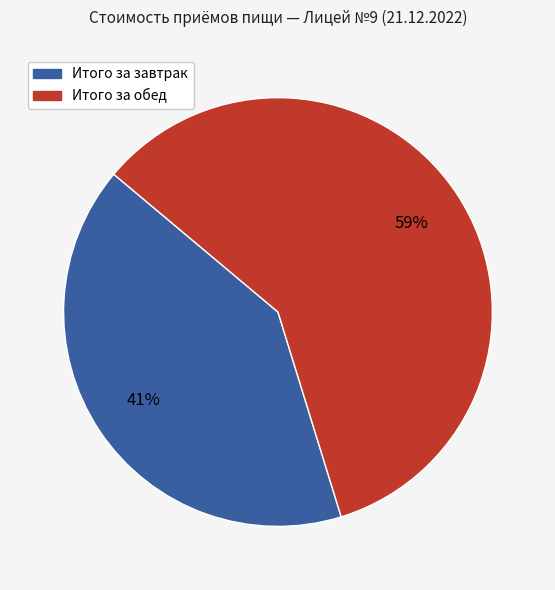

Rank the categories by value from highest to lowest.

Итого за обед, Итого за завтрак